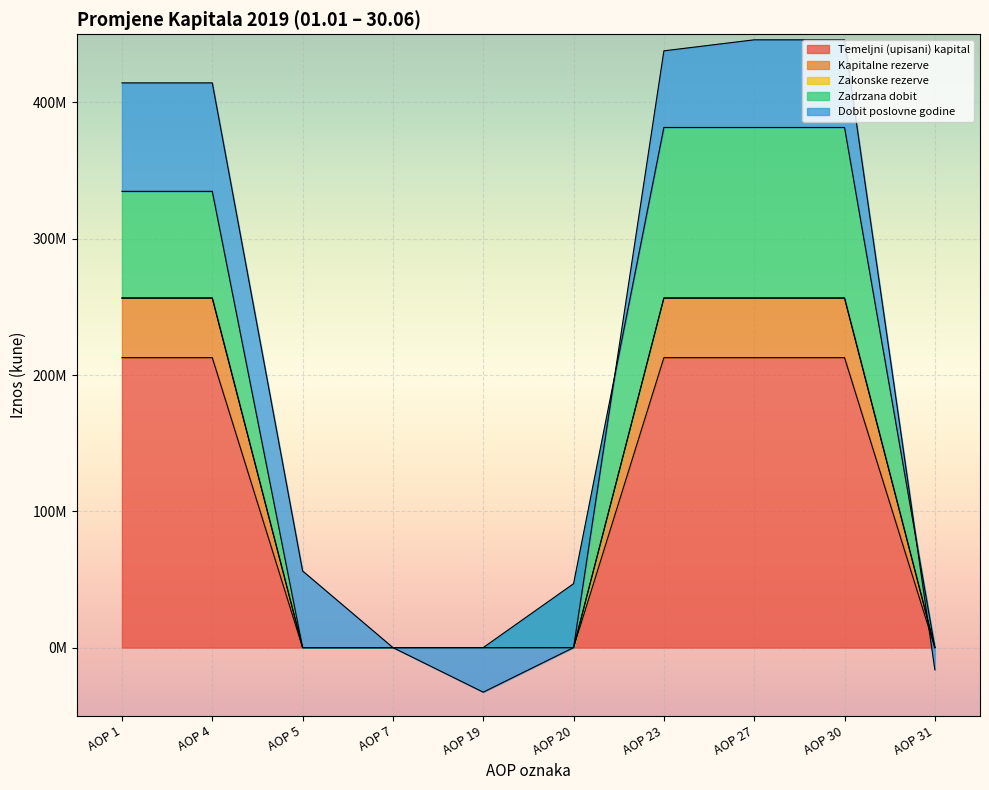

True or false: Kapitalne rezerve and Temeljni (upisani) kapital intersect in this chart.

False